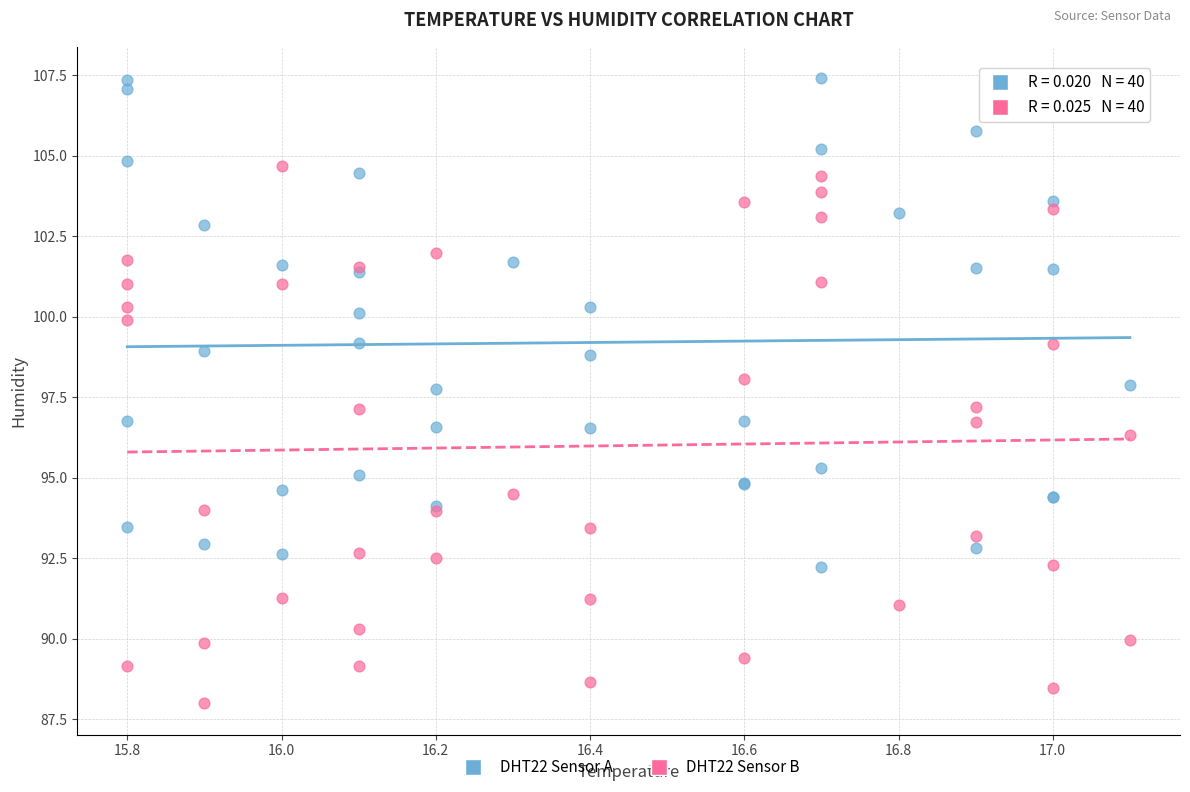

In the DHT22 Sensor B series, what Y value is closest to 96?

96.3